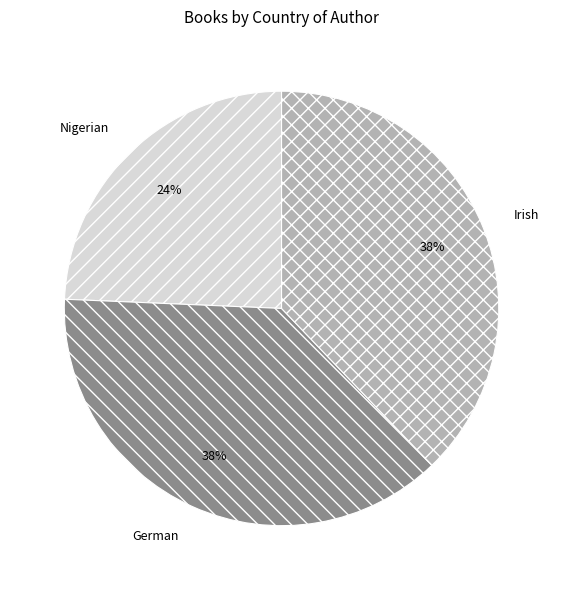

How many segments does this pie chart have?

3